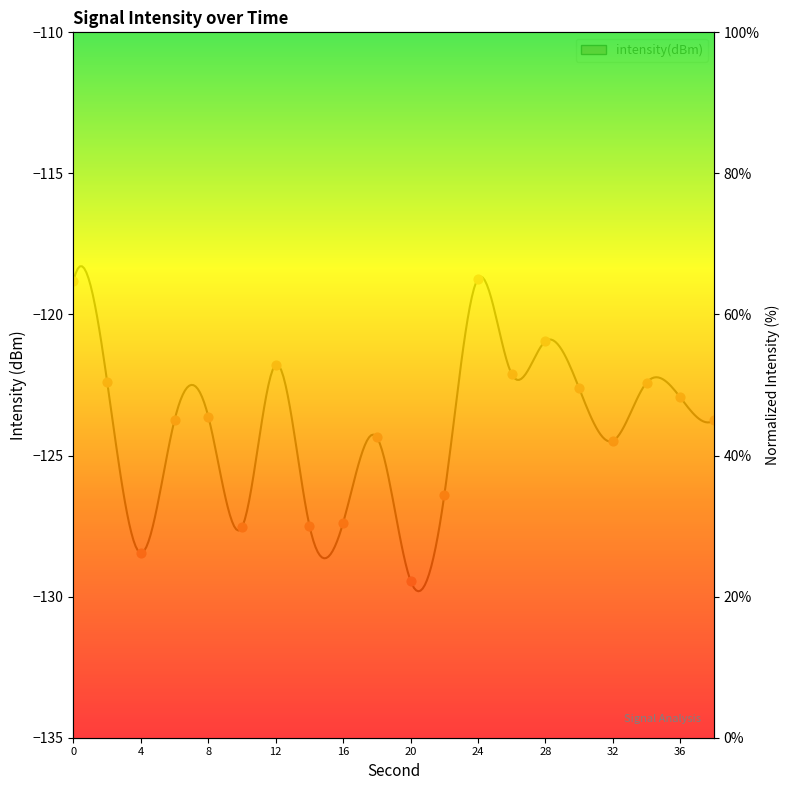

Which has a higher value, 4 or 2?

2